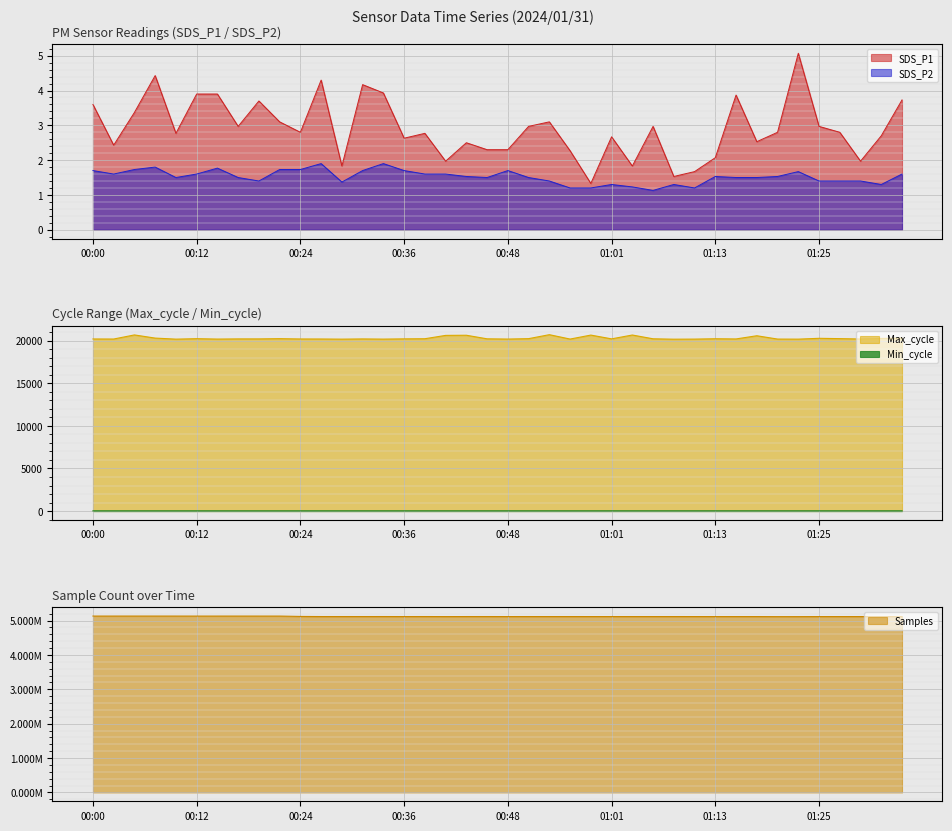

What is the label of the 19th point from the right?

00:51